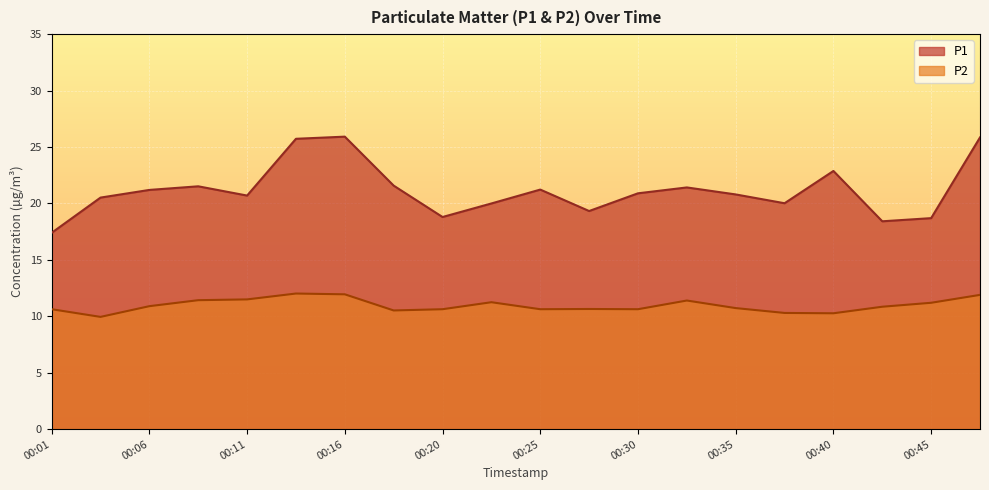

What is the smallest value displayed?

9.9